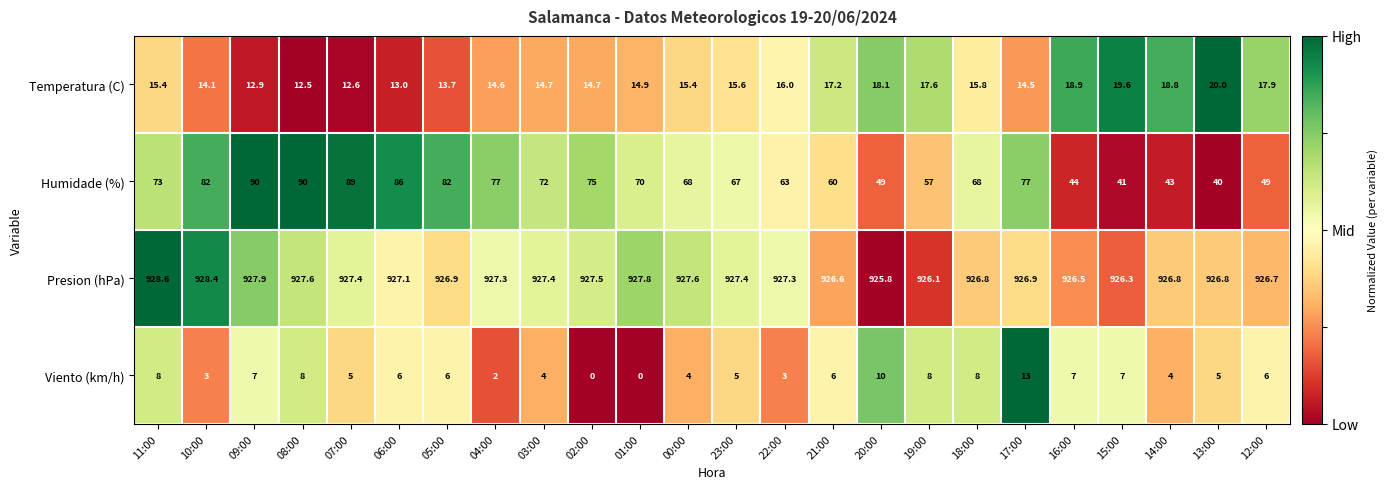

Which series has the largest total across all categories?

Presion (hPa)